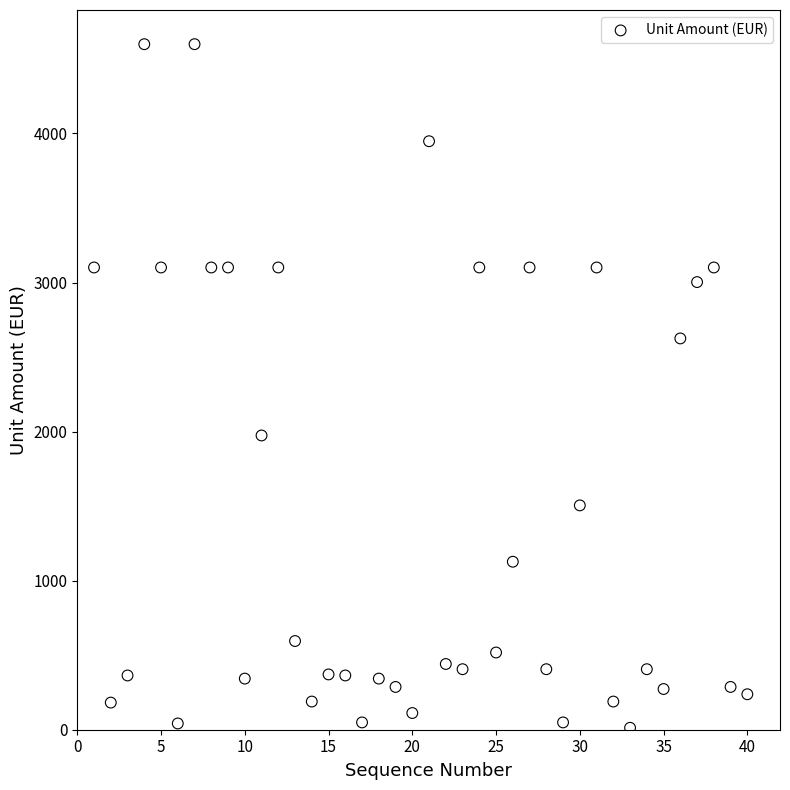

What is the range of Y values (max minus min)?

4586